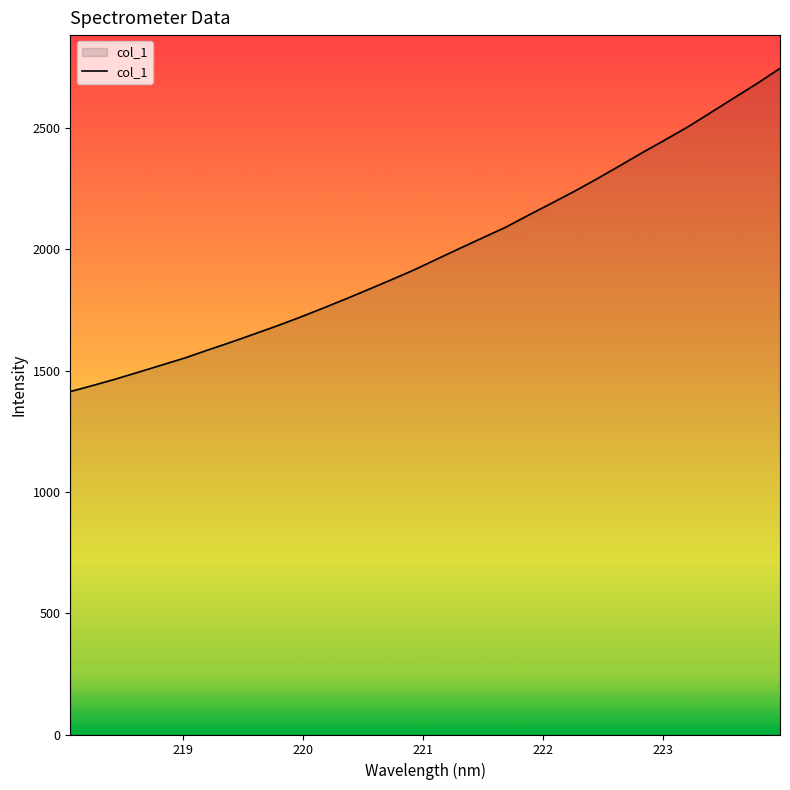

What is the maximum value shown in the chart?

2745.4